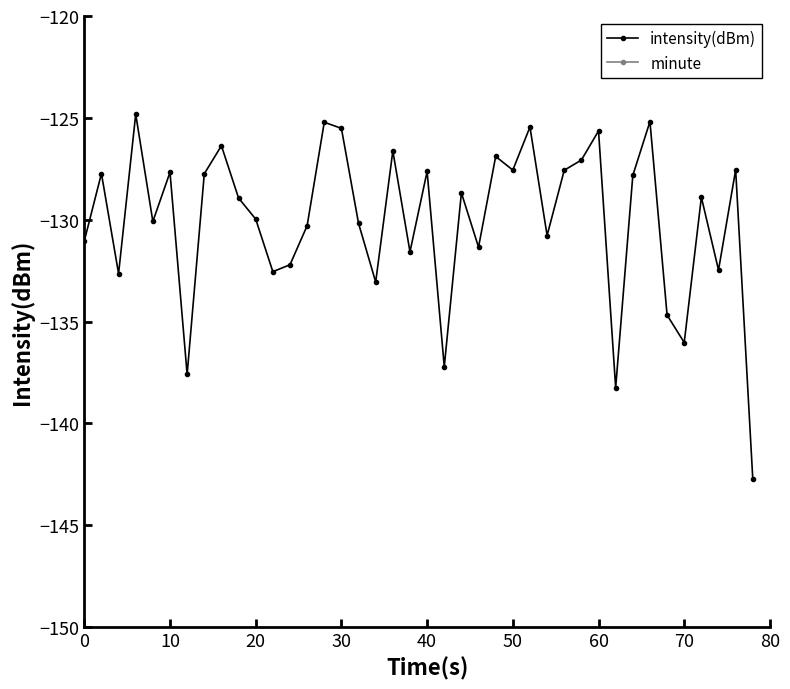

How many lines are shown in the chart?

2